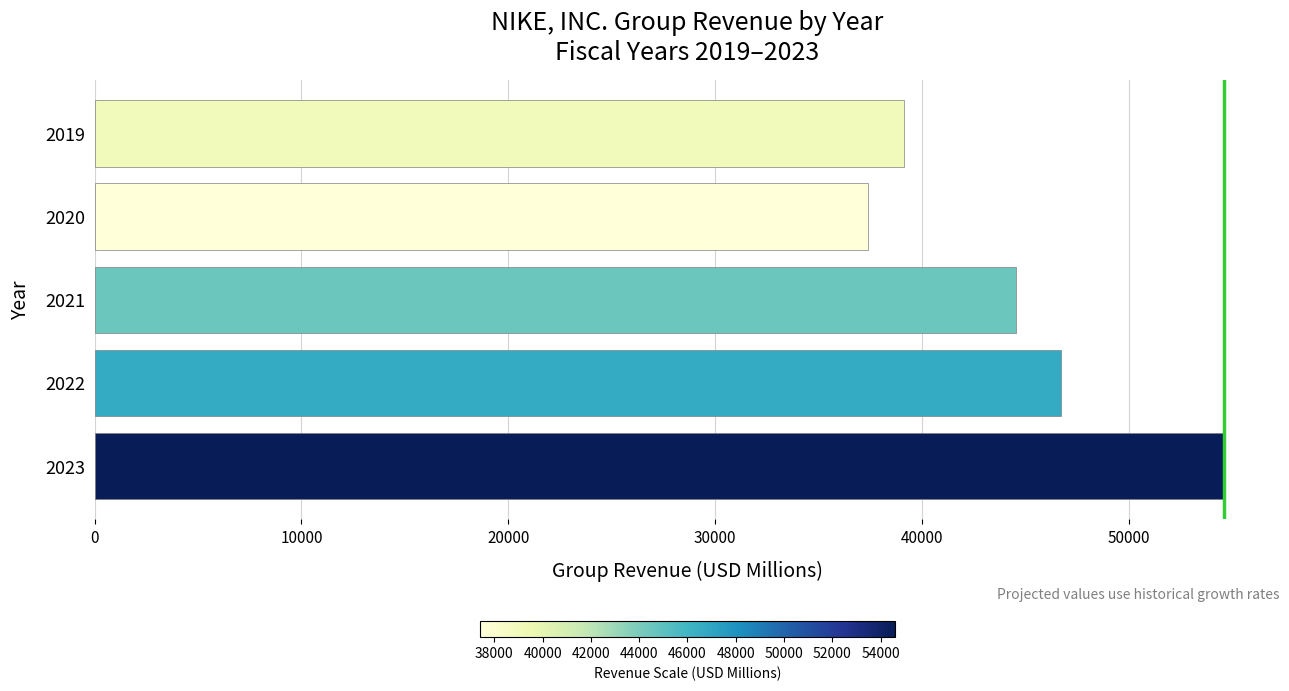

Between 2021 and 2019, which is larger?

2021